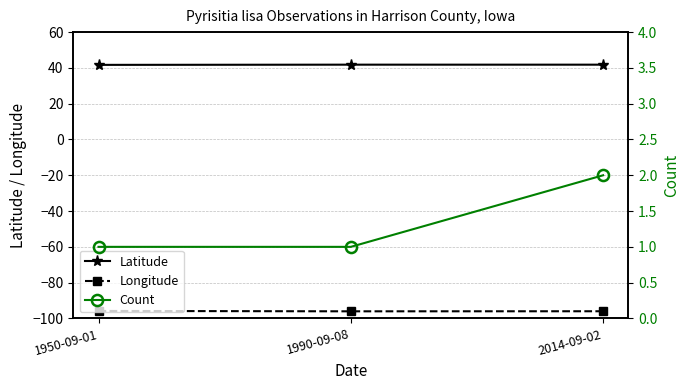

Is the value of Count at 1990-09-08 greater than the value of Latitude at 1990-09-08?

No